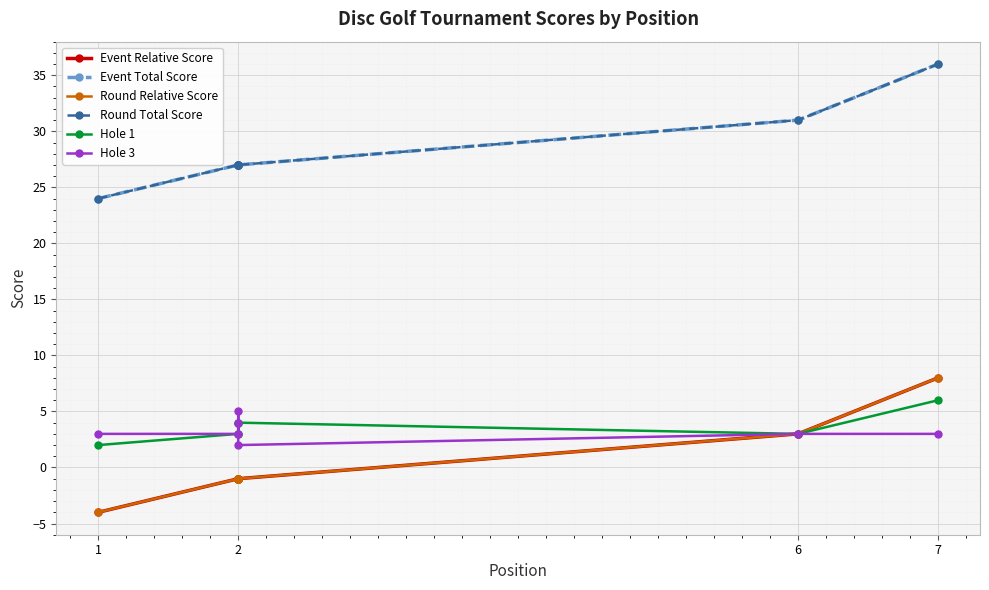

True or false: Hole 3 has more than 0 points higher than both neighbors.

True